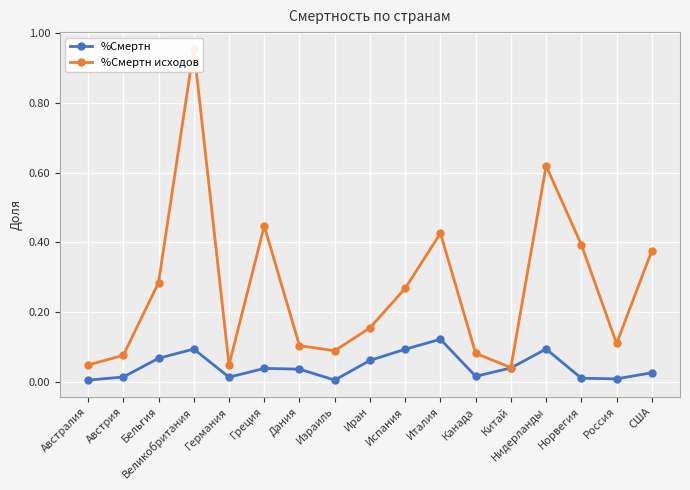

Which series changed the most between Греция and Италия?

%Смертн